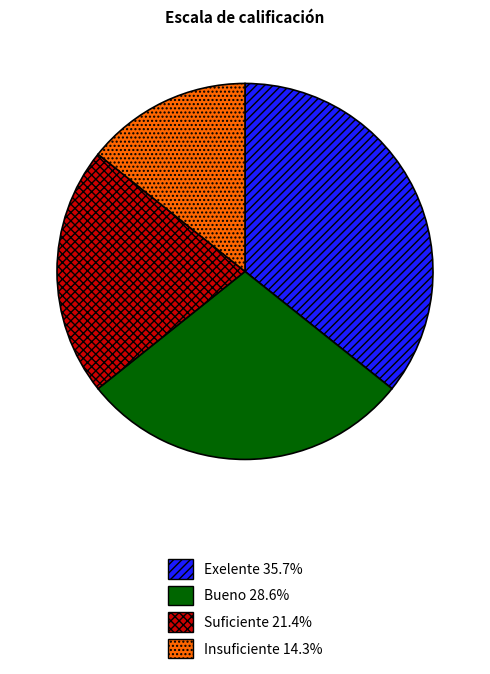

Is there a majority slice in this chart?

No